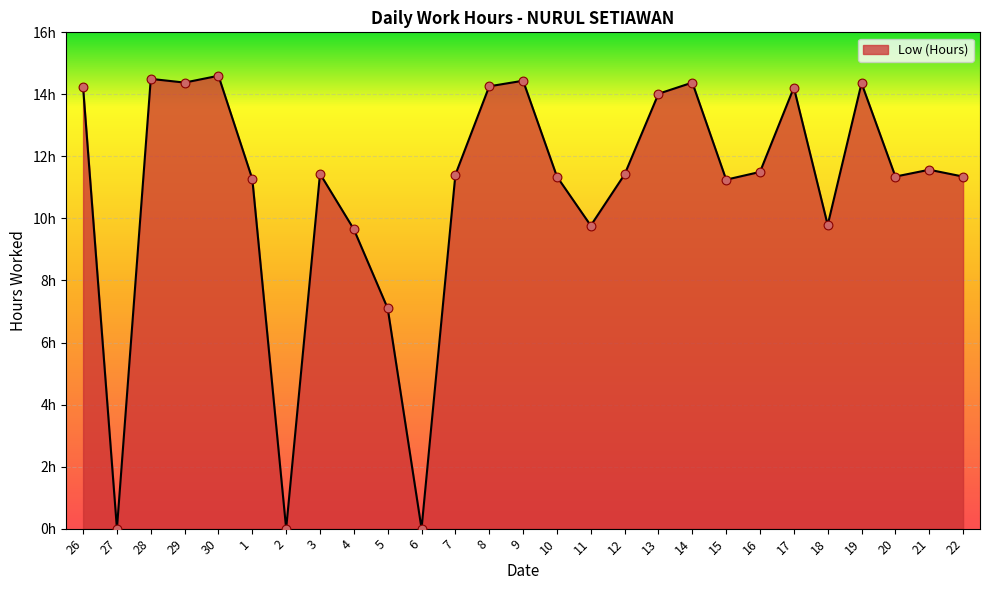

Does the chart have visible grid lines?

Yes